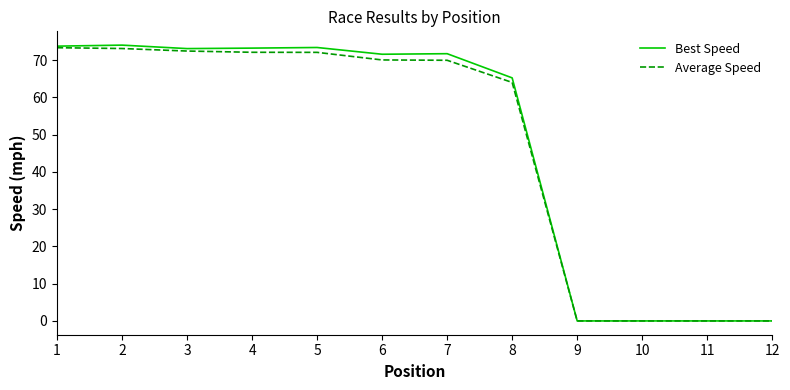

What is the total value across all series at 8?

129.2